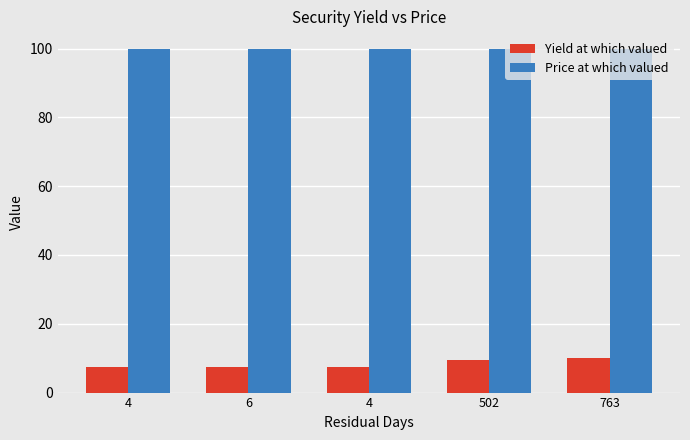

Is it true that Yield at which valued equals 2.4 at 4?

False